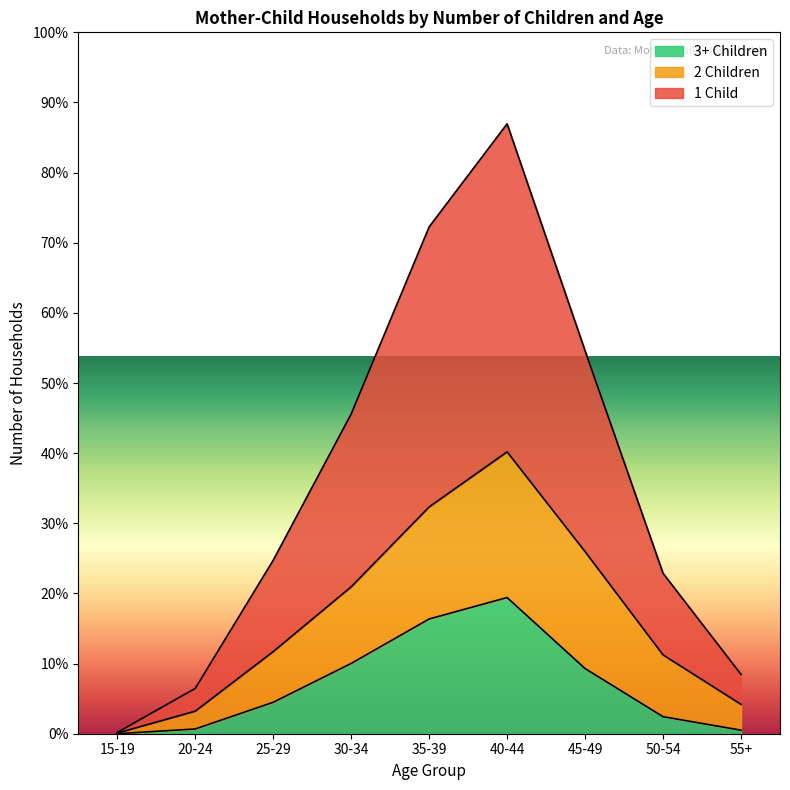

True or false: 1 Child and 2 Children intersect in this chart.

False